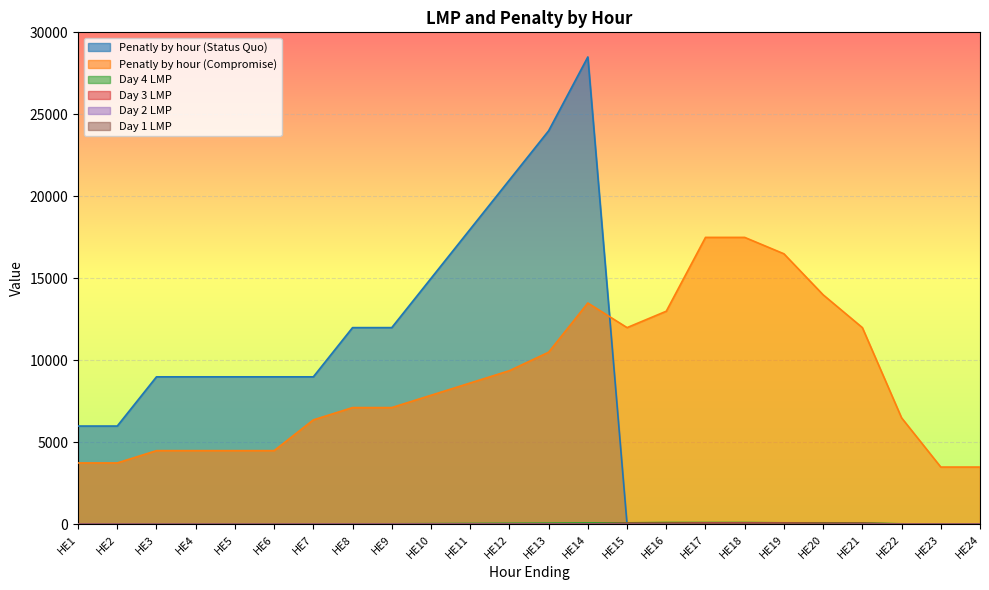

Between HE2 and HE24, which series saw the biggest shift?

Penatly by hour (Status Quo)